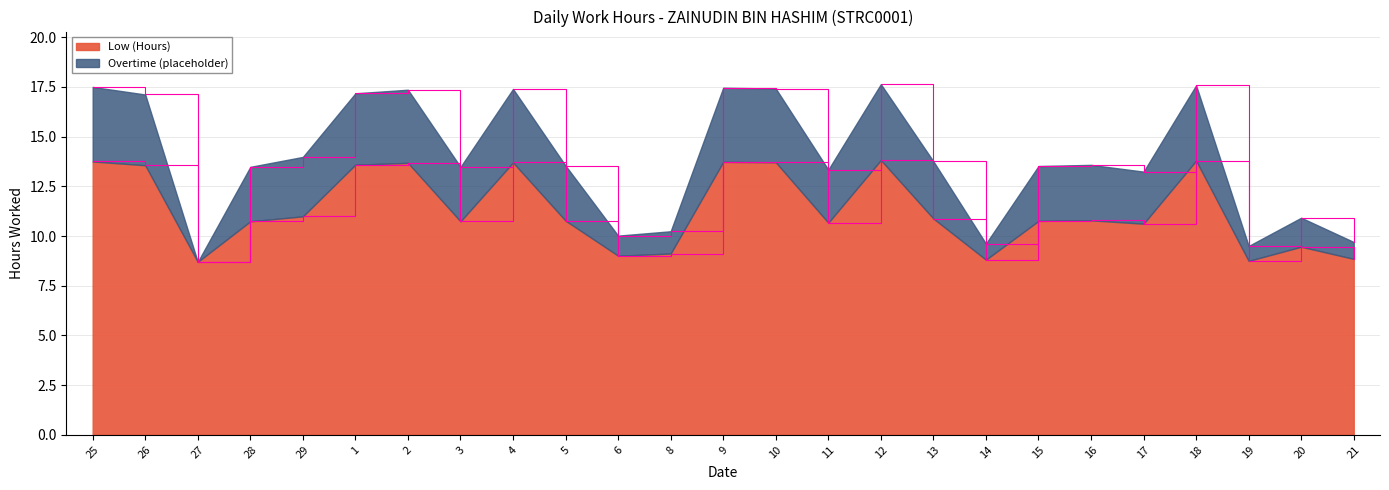

What is the maximum value for Low (Hours)?

13.8